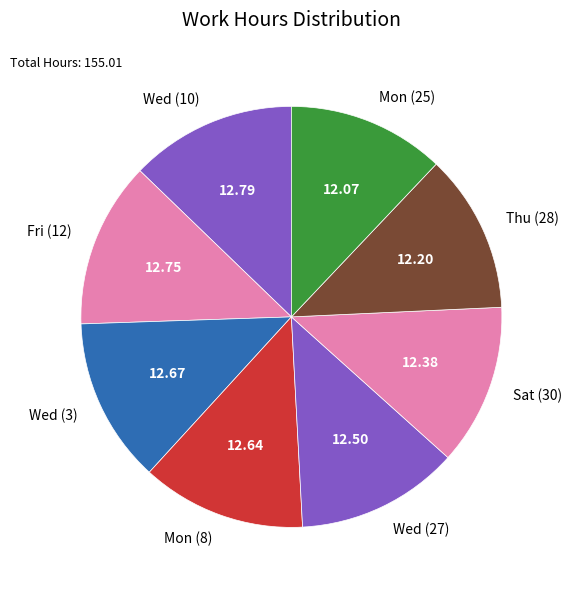

Is Mon (25) the majority of the pie?

No